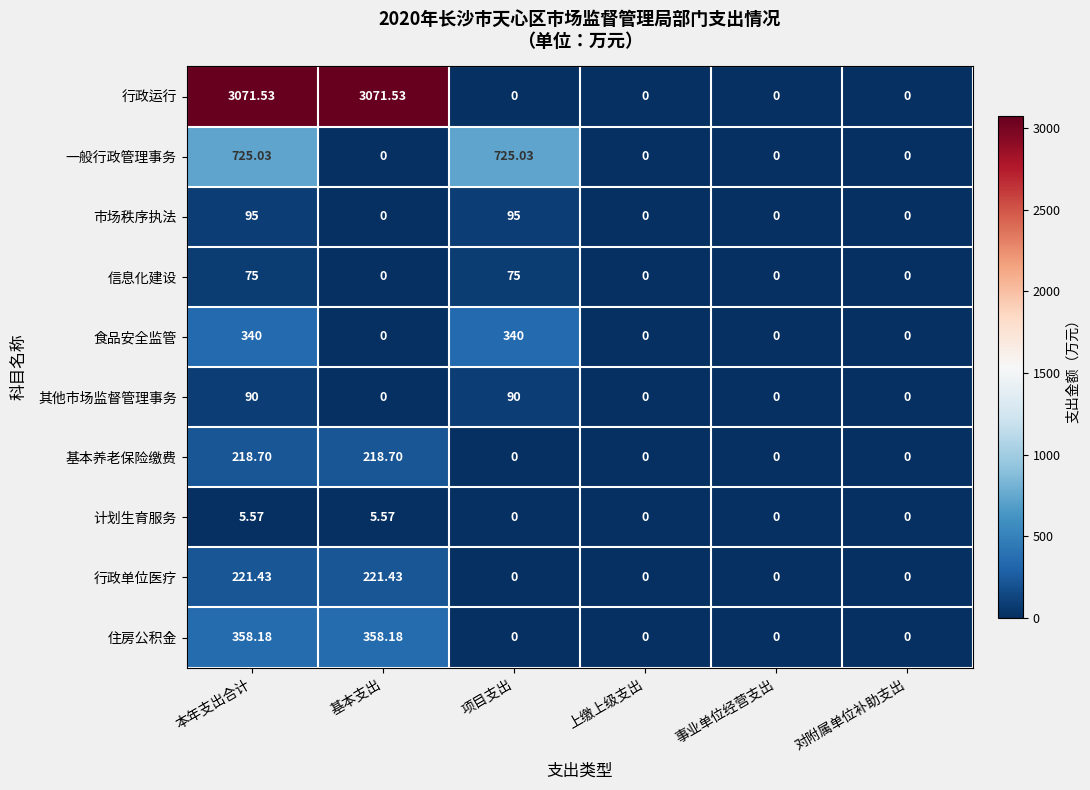

Which series has the largest range (max minus min)?

行政运行